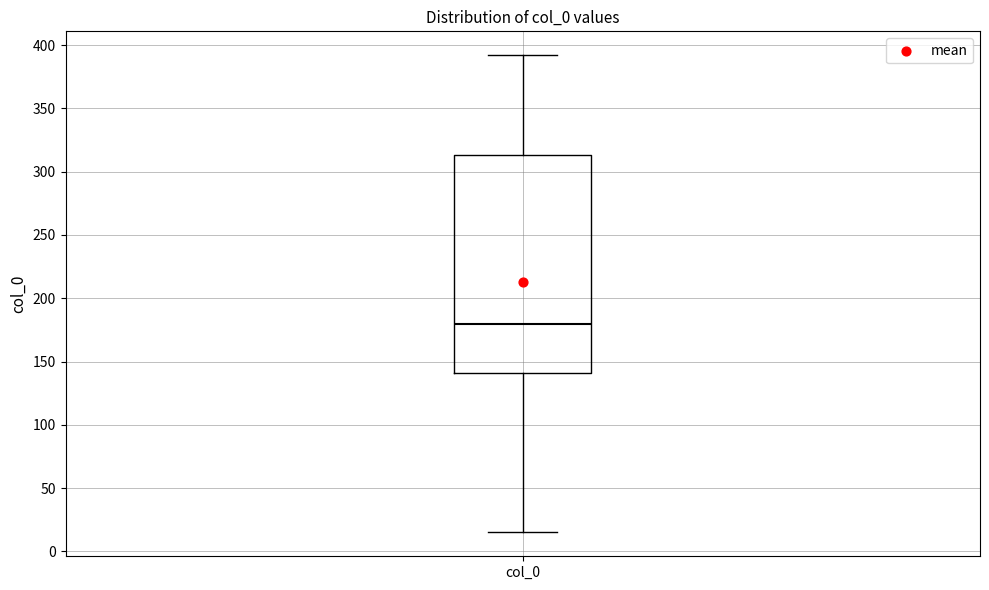

Transcribe this box plot: give where the median line is, the range the box spans, and where the two whiskers end, as read against the y-axis. The values are not printed on the chart, so give them approximately, as read against the axis.

median 180, box 140 to 315, whiskers 15 to 390